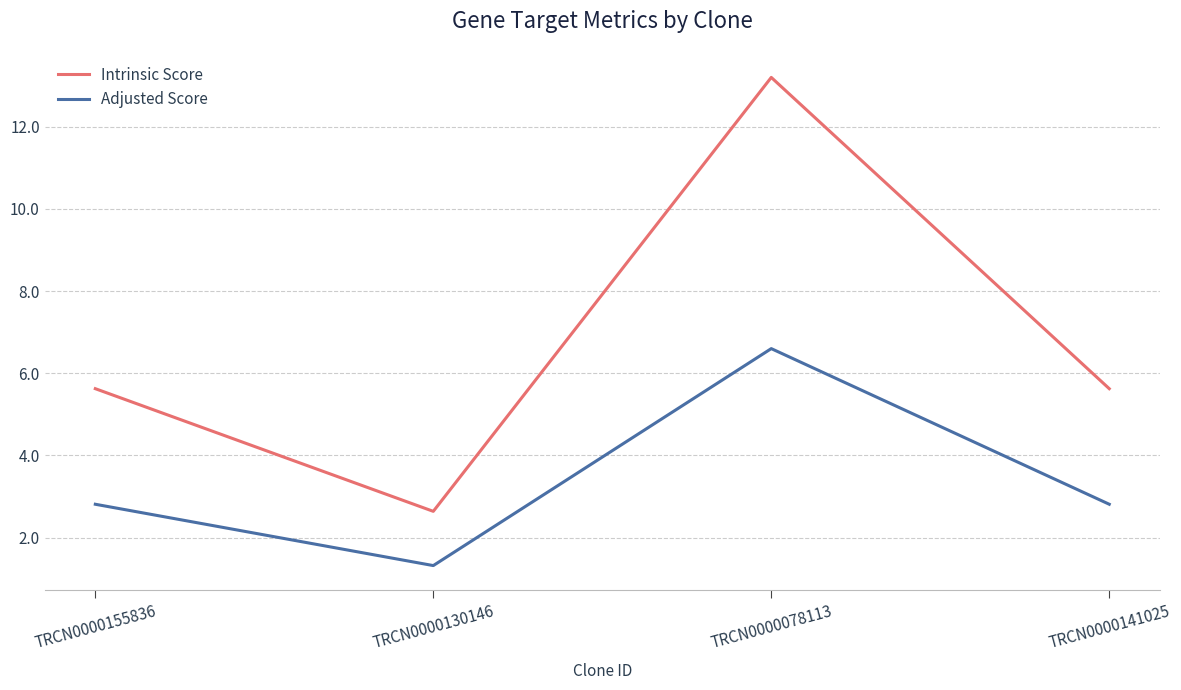

At which category does the chart reach its peak across all series?

TRCN0000078113